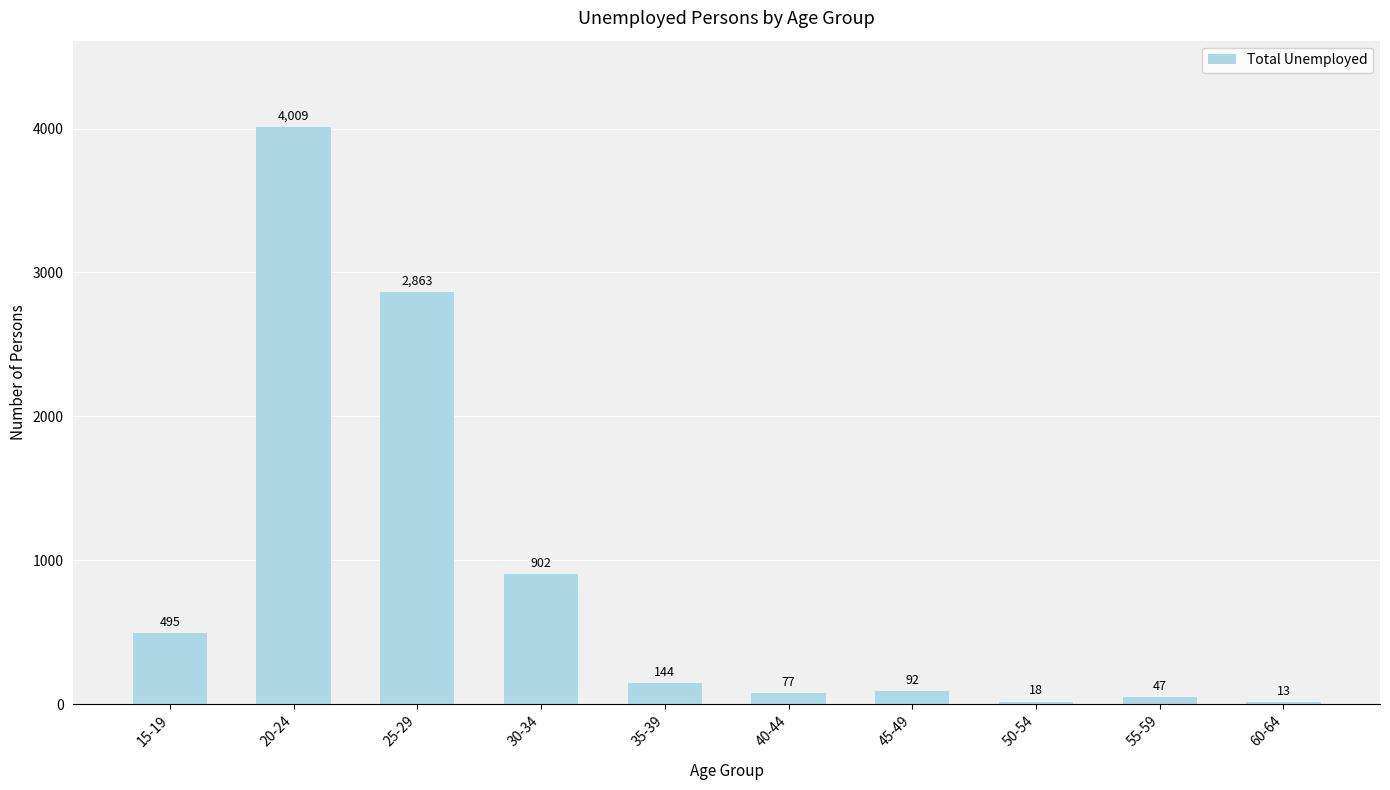

What is the sum of the values at 25-29 and 35-39?

3007